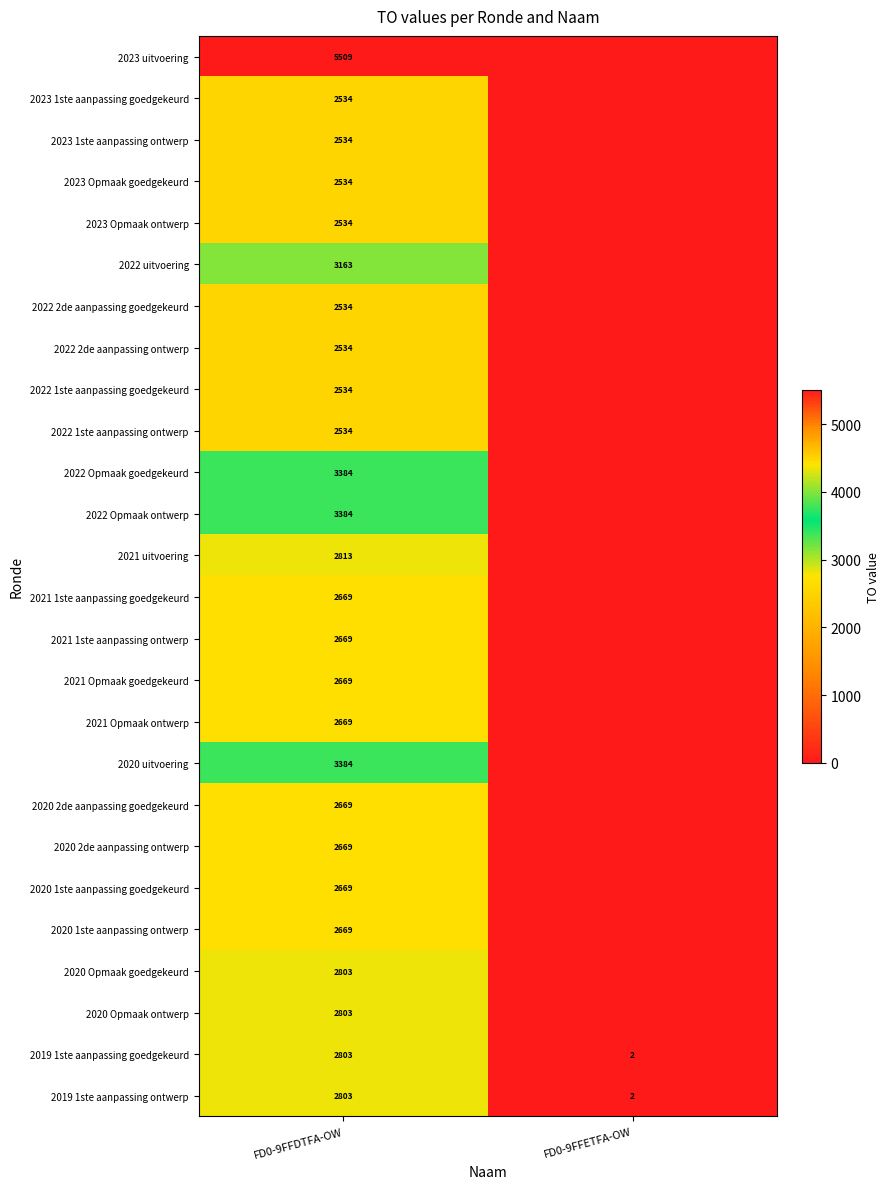

Is it true that 2023 Opmaak goedgekeurd equals 1603 at FD0-9FFDTFA-OW?

False